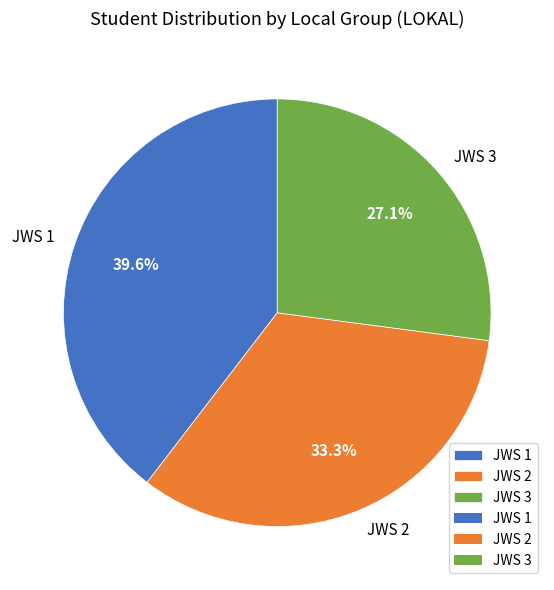

How many segments does this pie chart have?

3